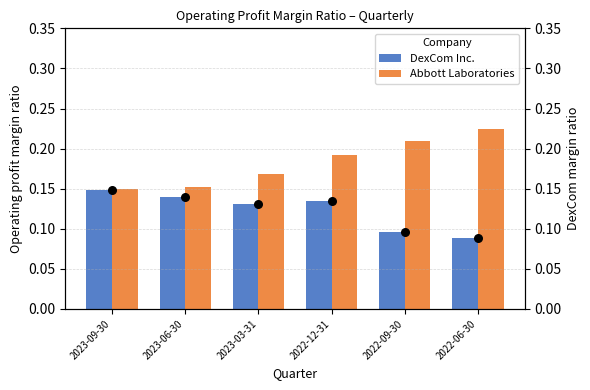

Which series has the largest Y range (max minus min)?

Abbott Laboratories